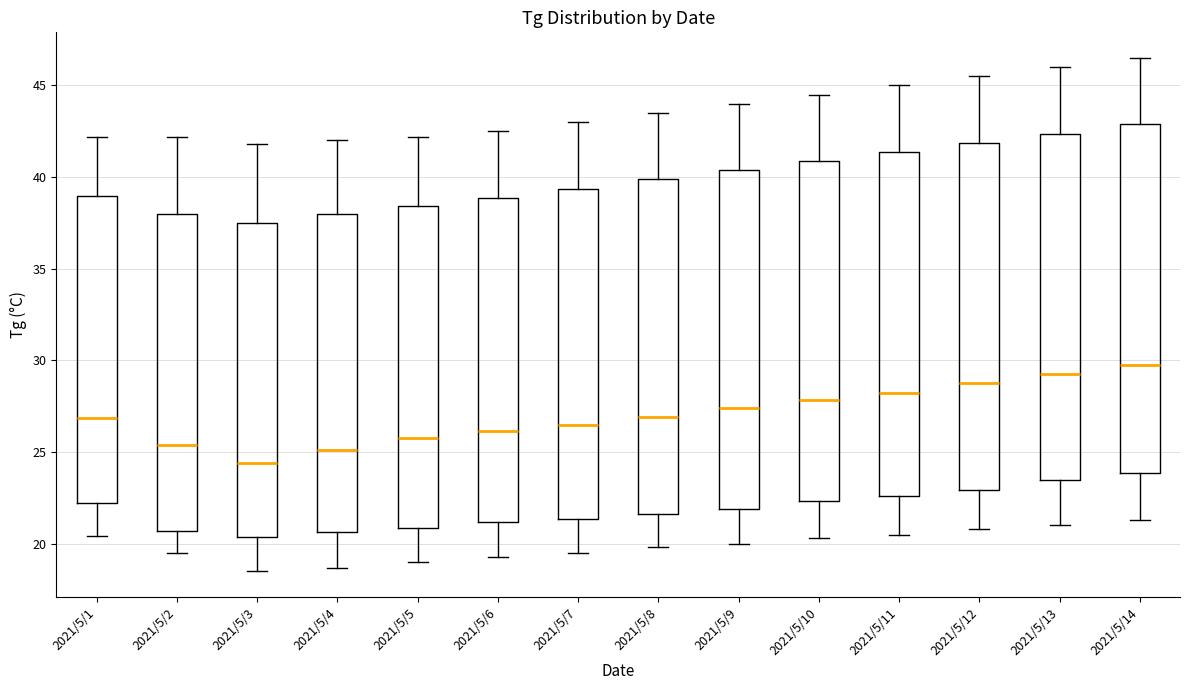

Reading left to right, transcribe this box plot: for each box, give where its median line is, the range the box spans, and where its two whiskers end, as read against the y-axis. The values are not printed on the chart, so give them approximately, as read against the axis.

2021/5/1: median 27.0, box 22.0 to 39.0, whiskers 20.5 to 42.0
2021/5/2: median 25.5, box 20.5 to 38.0, whiskers 19.5 to 42.0
2021/5/3: median 24.5, box 20.5 to 37.5, whiskers 18.5 to 42.0
2021/5/4: median 25.0, box 20.5 to 38.0, whiskers 18.5 to 42.0
2021/5/5: median 26.0, box 21.0 to 38.5, whiskers 19.0 to 42.0
2021/5/6: median 26.0, box 21.0 to 39.0, whiskers 19.5 to 42.5
2021/5/7: median 26.5, box 21.5 to 39.5, whiskers 19.5 to 43.0
2021/5/8: median 27.0, box 21.5 to 40.0, whiskers 20.0 to 43.5
2021/5/9: median 27.5, box 22.0 to 40.5, whiskers 20.0 to 44.0
2021/5/10: median 28.0, box 22.5 to 41.0, whiskers 20.5 to 44.5
2021/5/11: median 28.5, box 22.5 to 41.5, whiskers 20.5 to 45.0
2021/5/12: median 29.0, box 23.0 to 42.0, whiskers 21.0 to 45.5
2021/5/13: median 29.5, box 23.5 to 42.5, whiskers 21.0 to 46.0
2021/5/14: median 30.0, box 24.0 to 43.0, whiskers 21.5 to 46.5